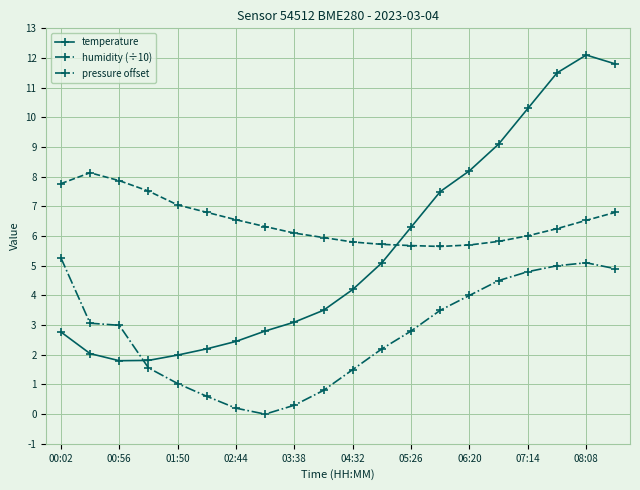

True or false: pressure offset has more than 0 interior local peaks.

True